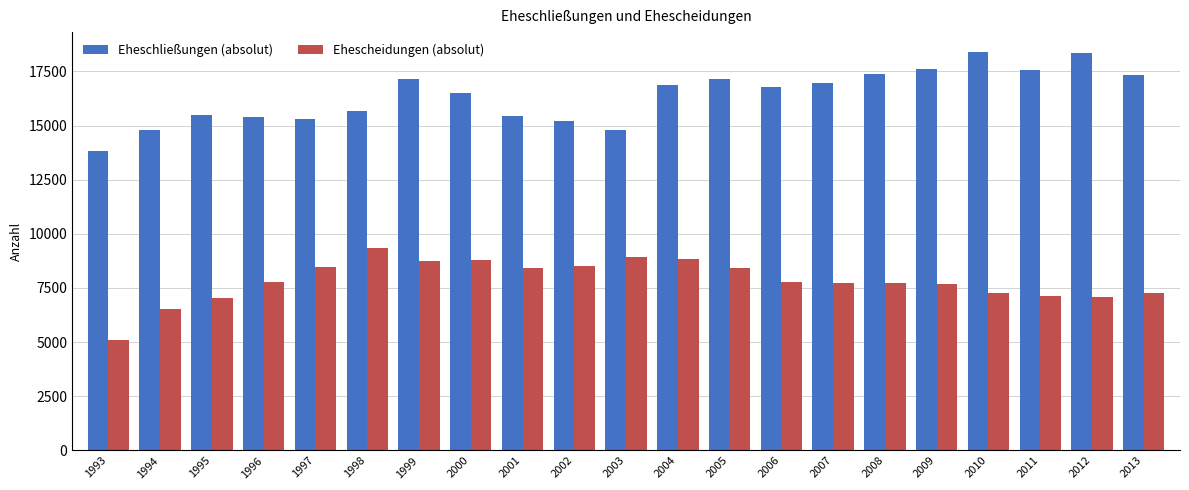

What is the difference between the second highest and minimum values in the Eheschließungen (absolut) series?

4540